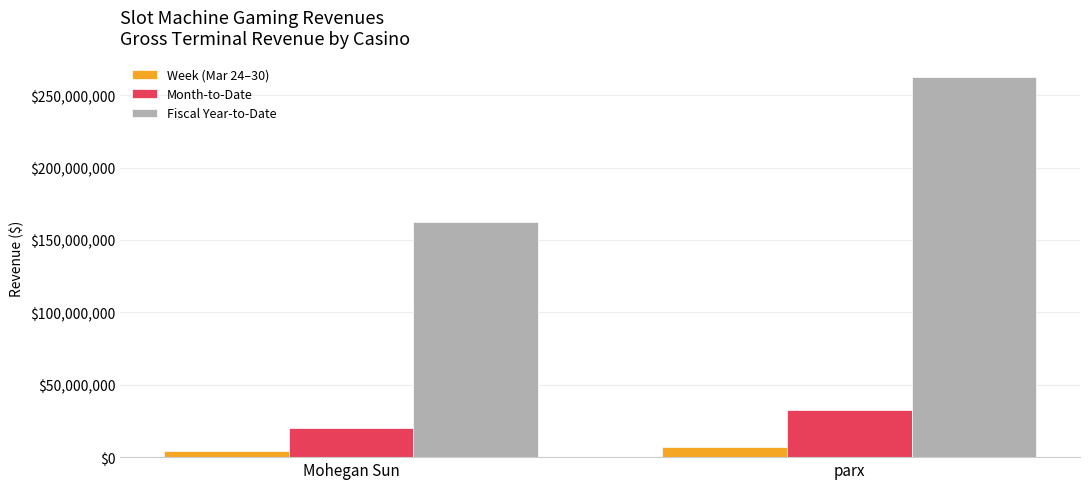

The Week (Mar 24–30) series shows 4452002.6 at Mohegan Sun. True or false?

True